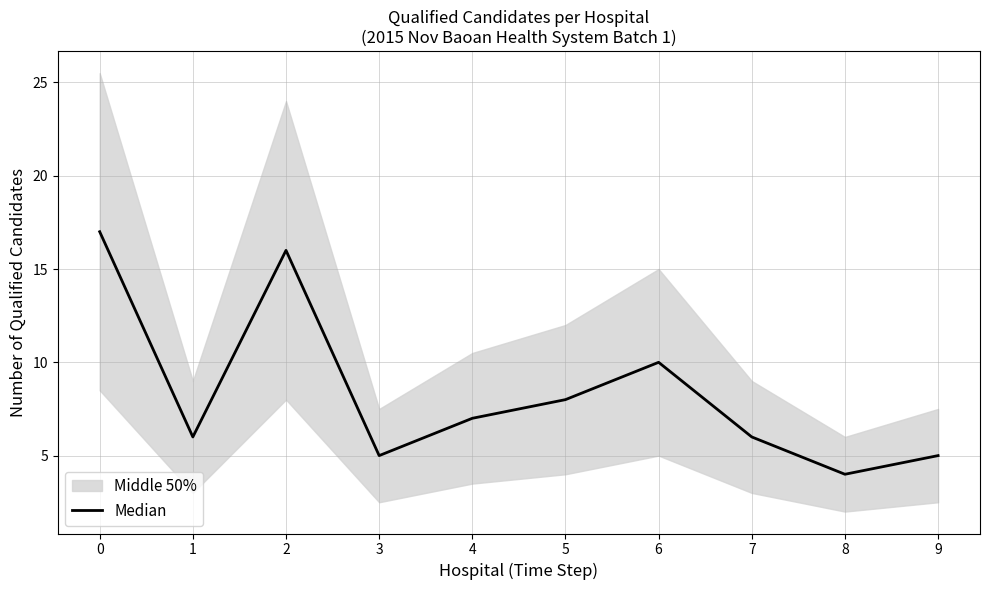

Reading left to right, transcribe all the data shown in this chart.

17	6	16	5	7	8	10	6	4	5